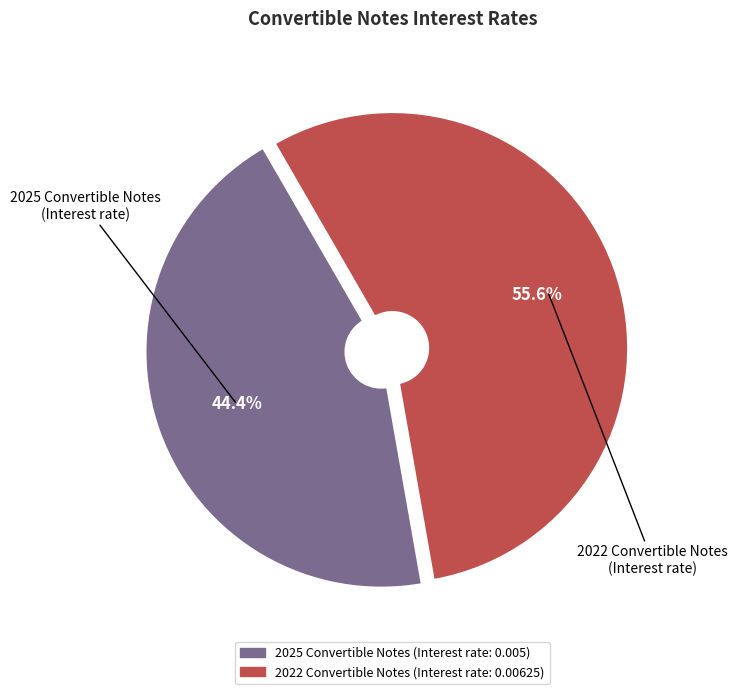

Does any single category account for the majority?

Yes